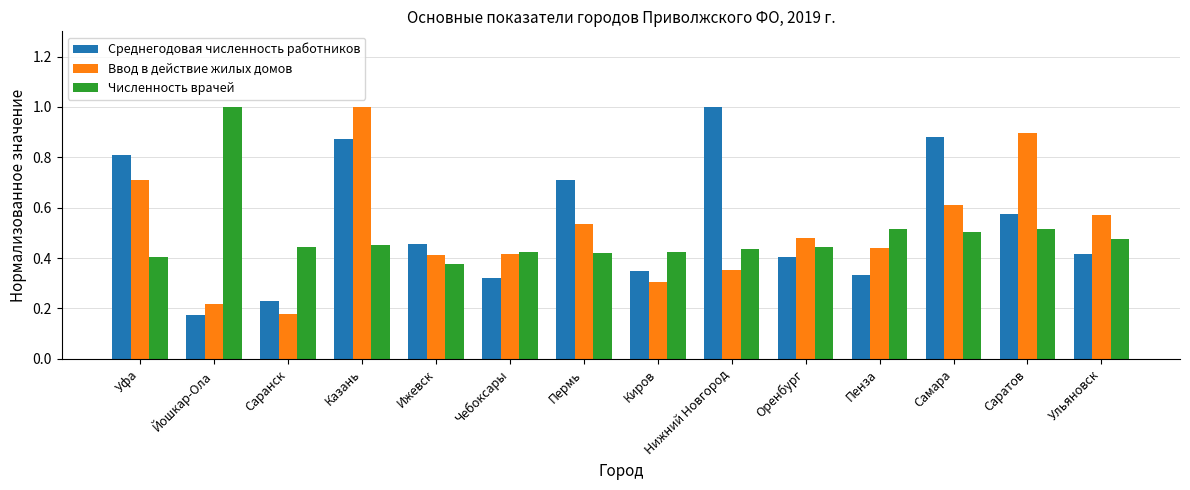

What position from the right is Киров?

7